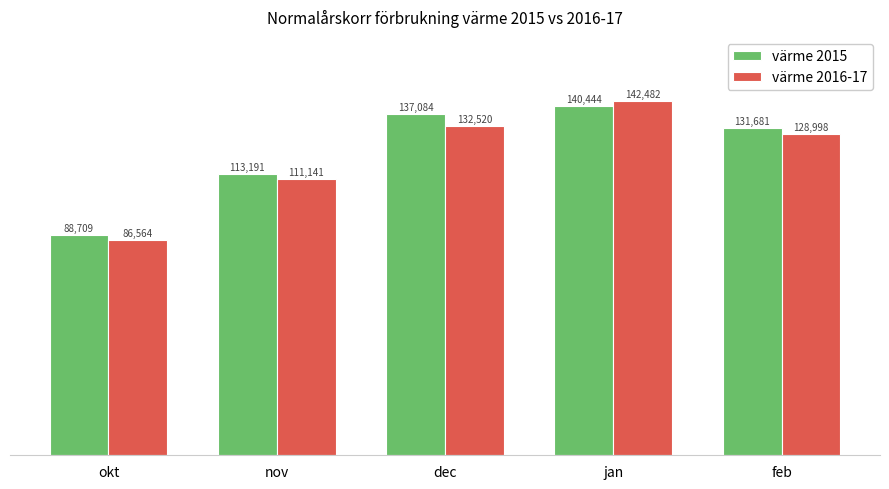

What is the smallest value displayed?

86564